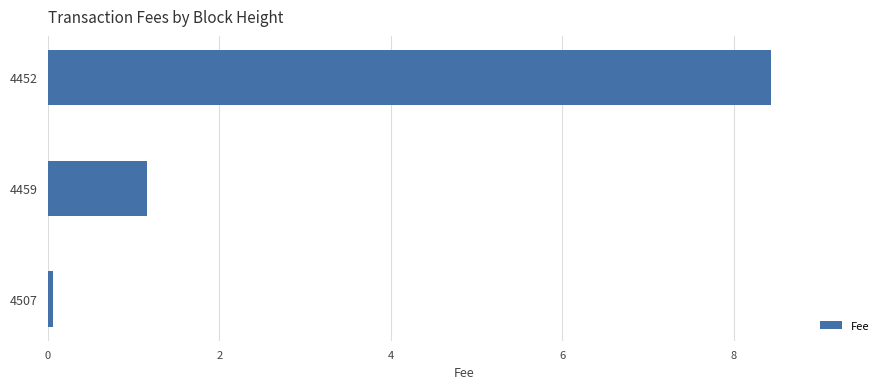

Reading bottom to top, extract all data points from this chart.

4507=0.1	4459=1.2	4452=8.4